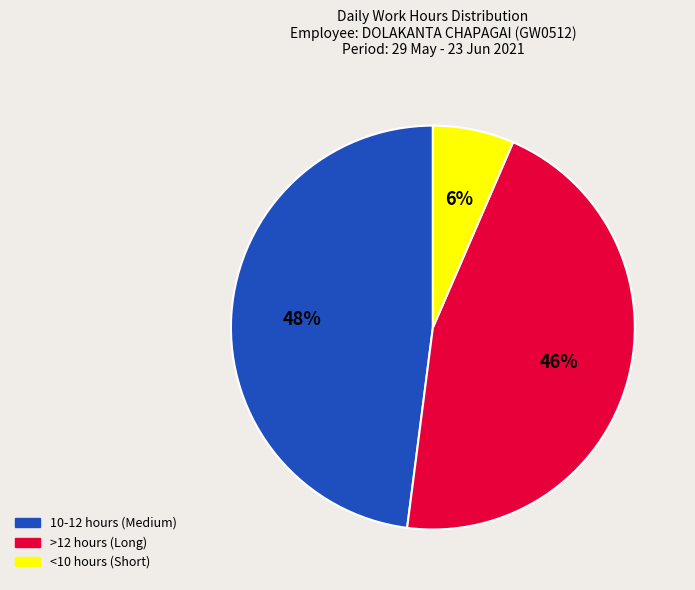

To the nearest percent, what is the average slice percentage?

33%